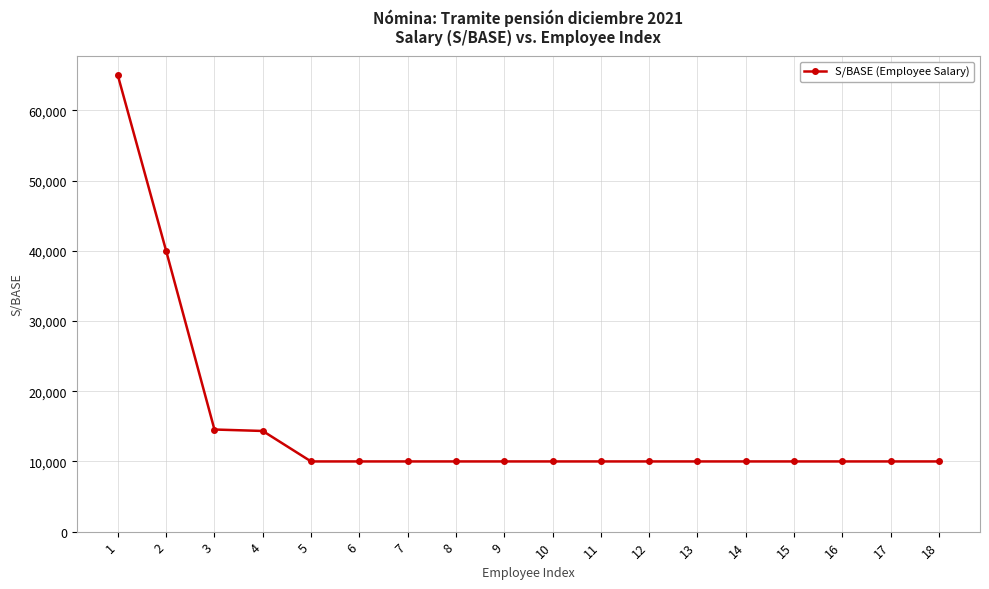

What is the ratio of the value at 18 to the value at 8?

1.0